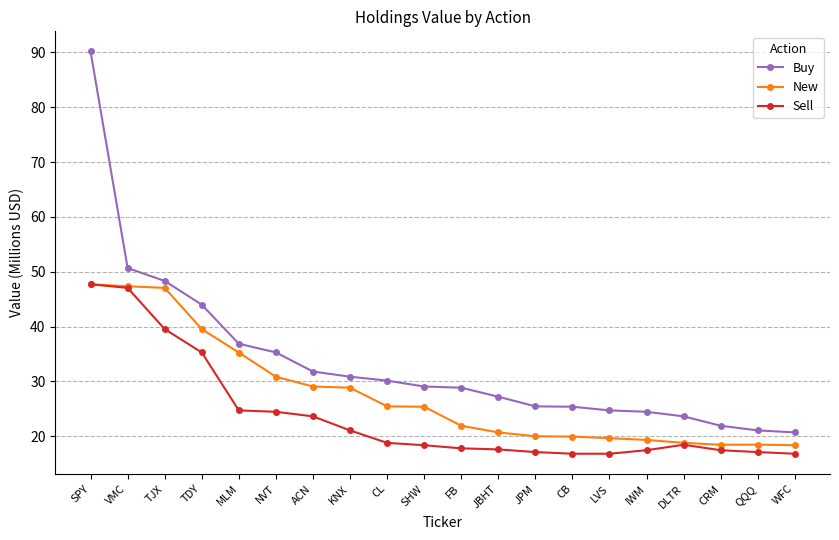

What is the sum of the New values at IWM and CRM?

37.8